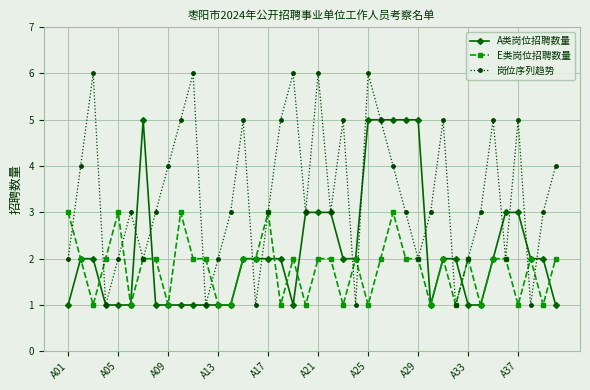

Does the chart display data point markers on the line(s)?

Yes